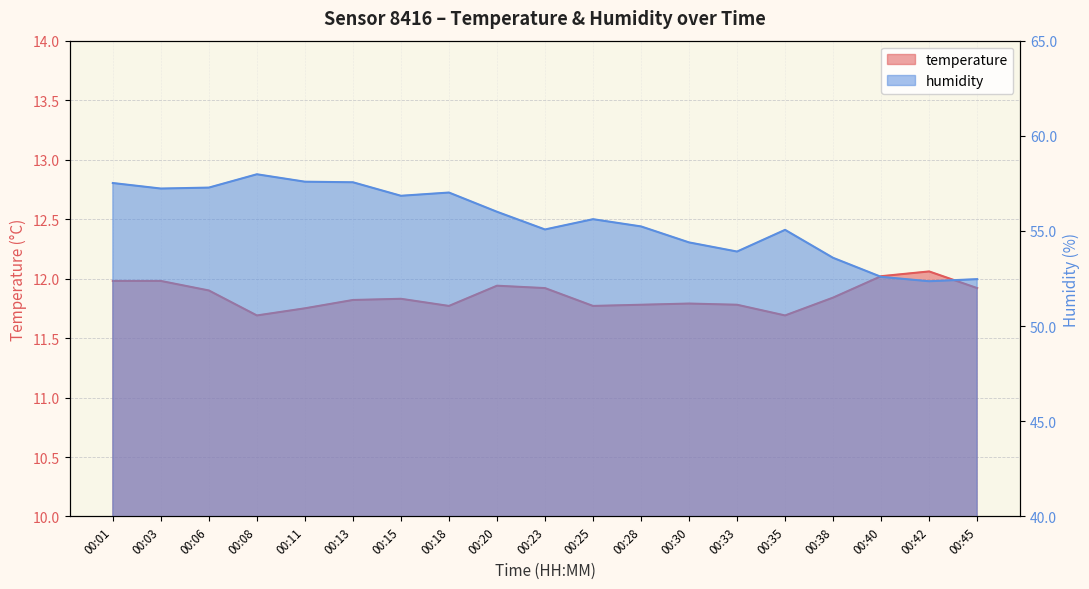

True or false: humidity and temperature intersect in this chart.

False